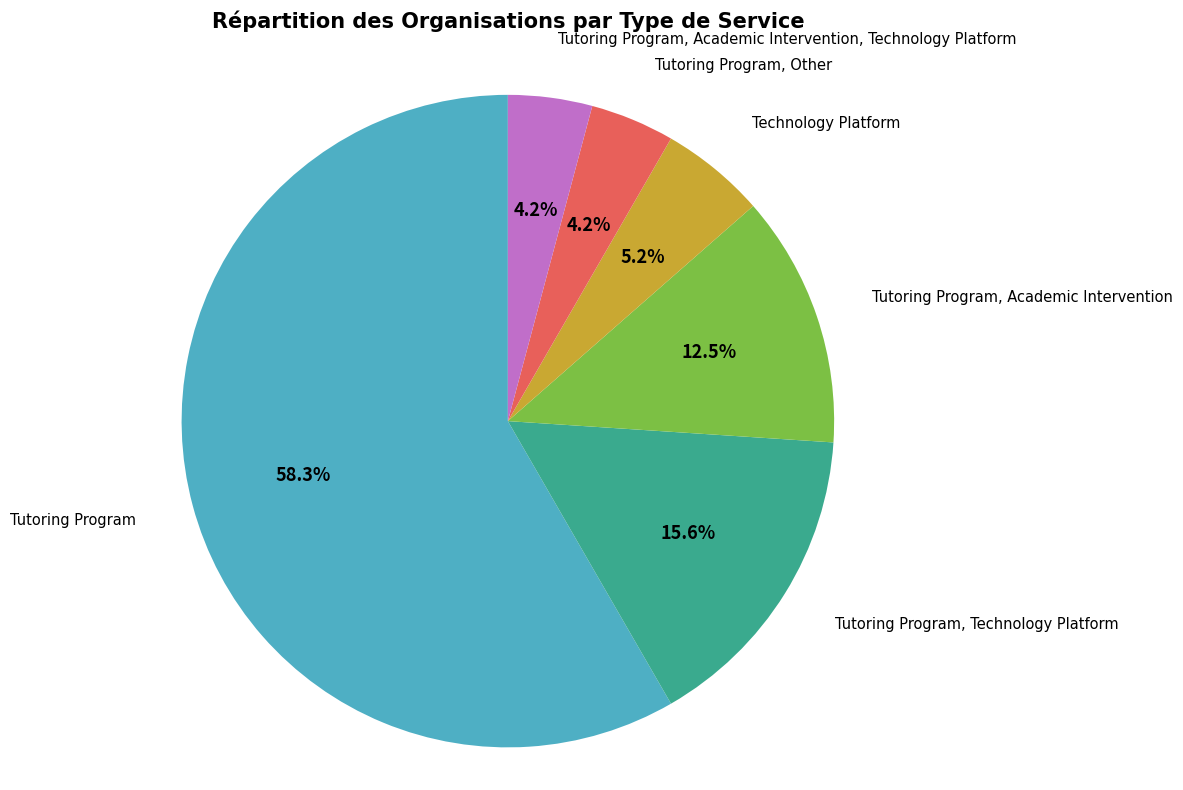

To the nearest percent, what is the average slice percentage?

17%